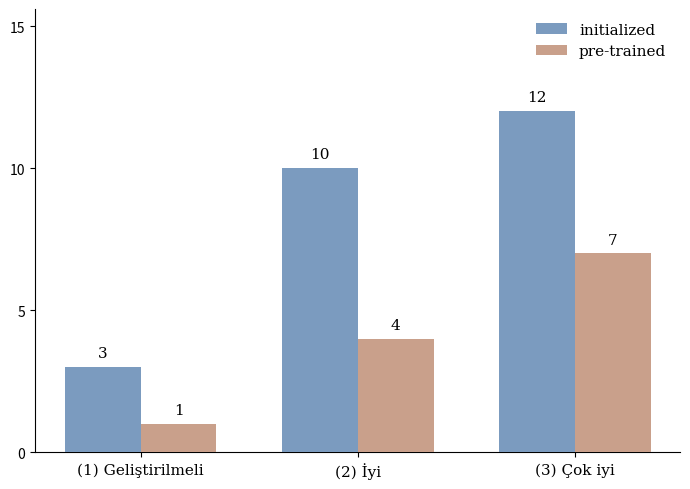

Is it true that initialized equals 10 at (2) İyi?

True